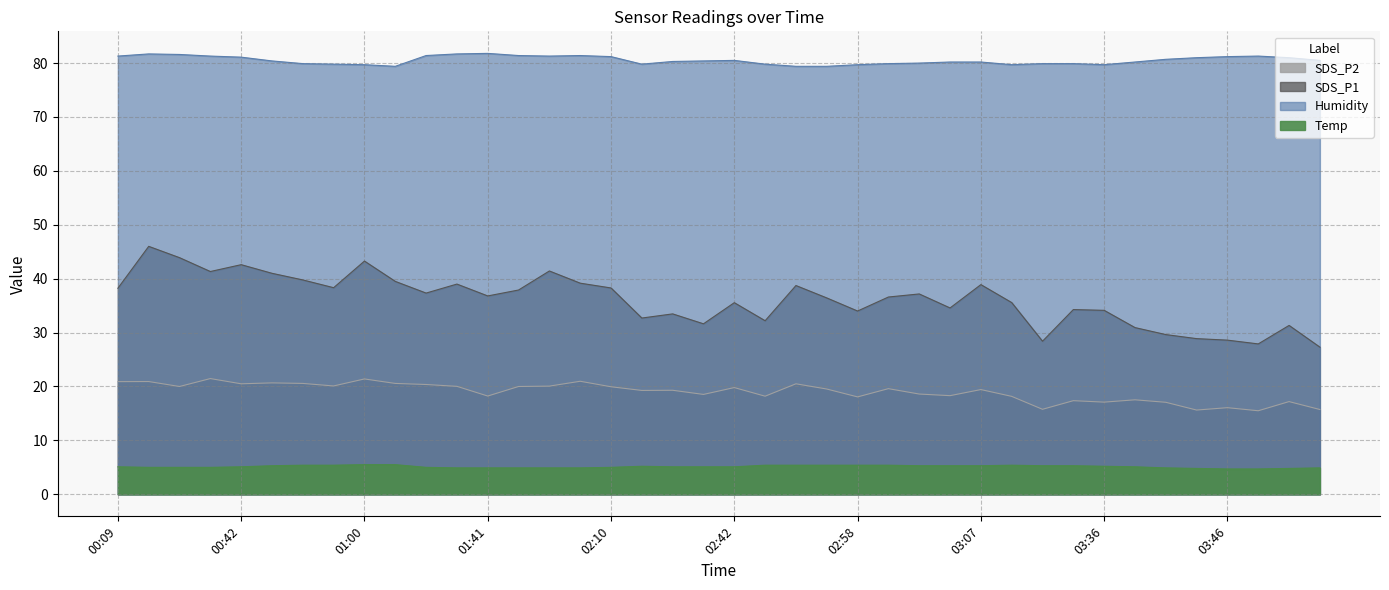

Where is SDS_P2 nearest to the value 18?

02:58